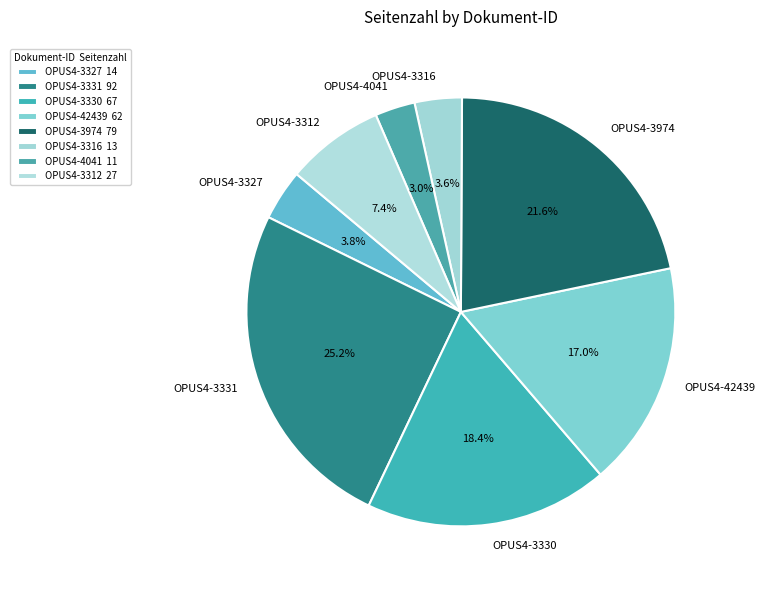

What percentage is the OPUS4-3316 slice, to the nearest percent?

4%